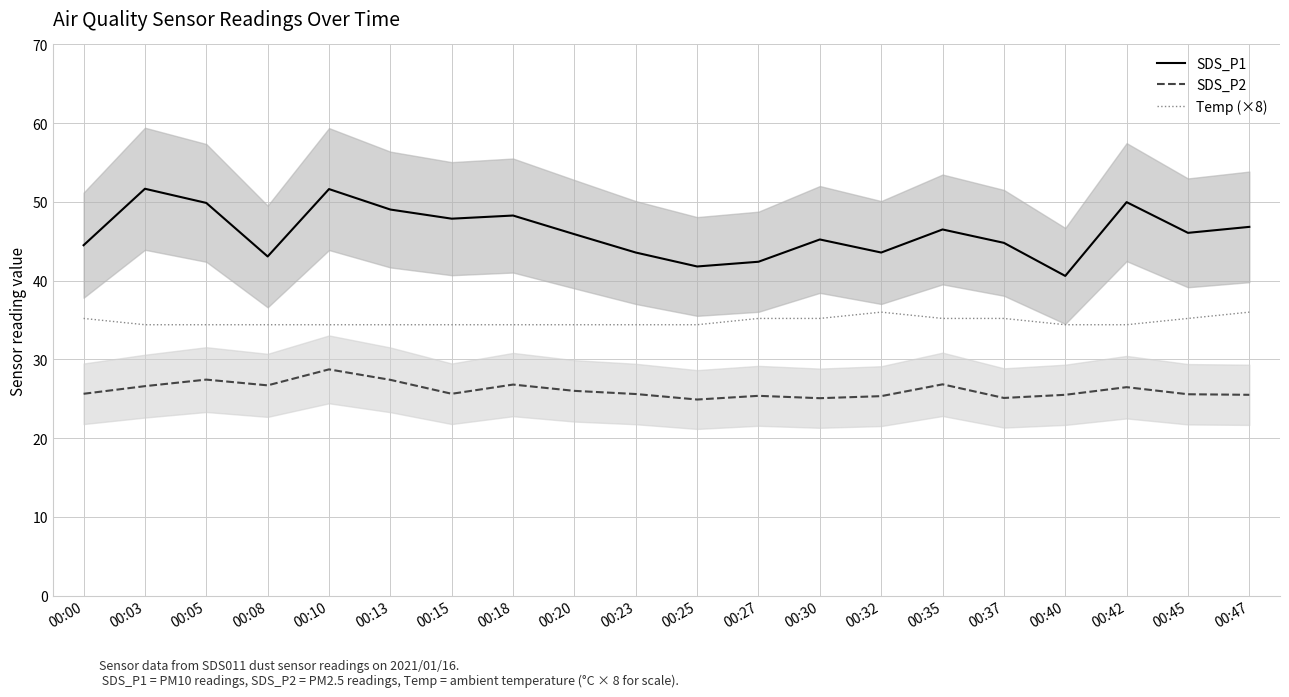

Where is the first local minimum for SDS_P1?

00:08